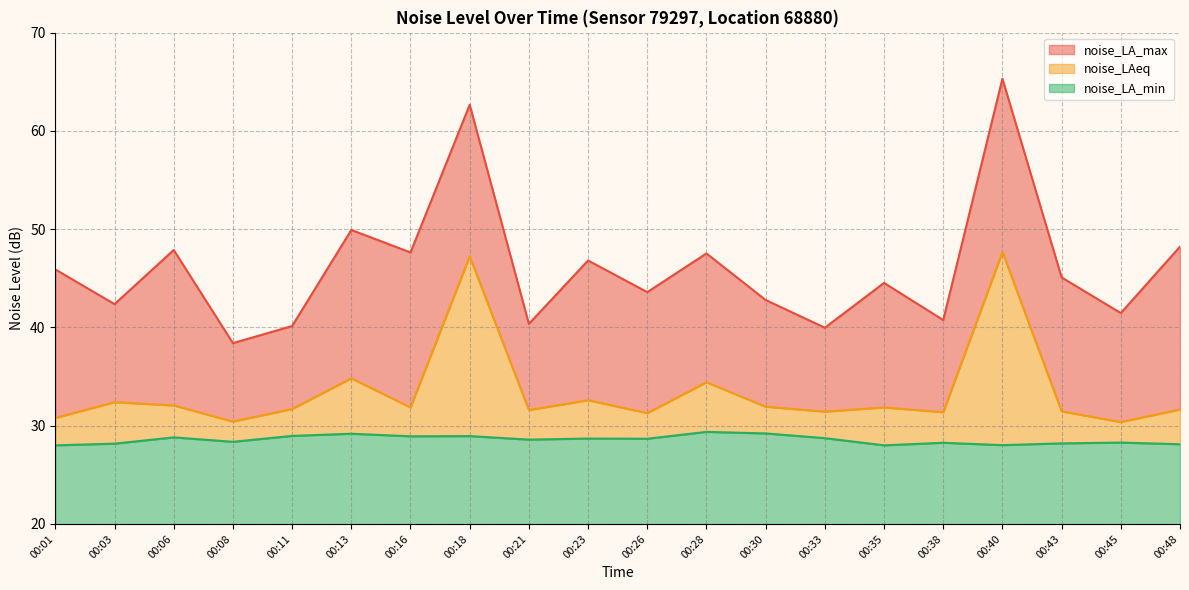

How many data points in noise_LAeq are above 31?

17